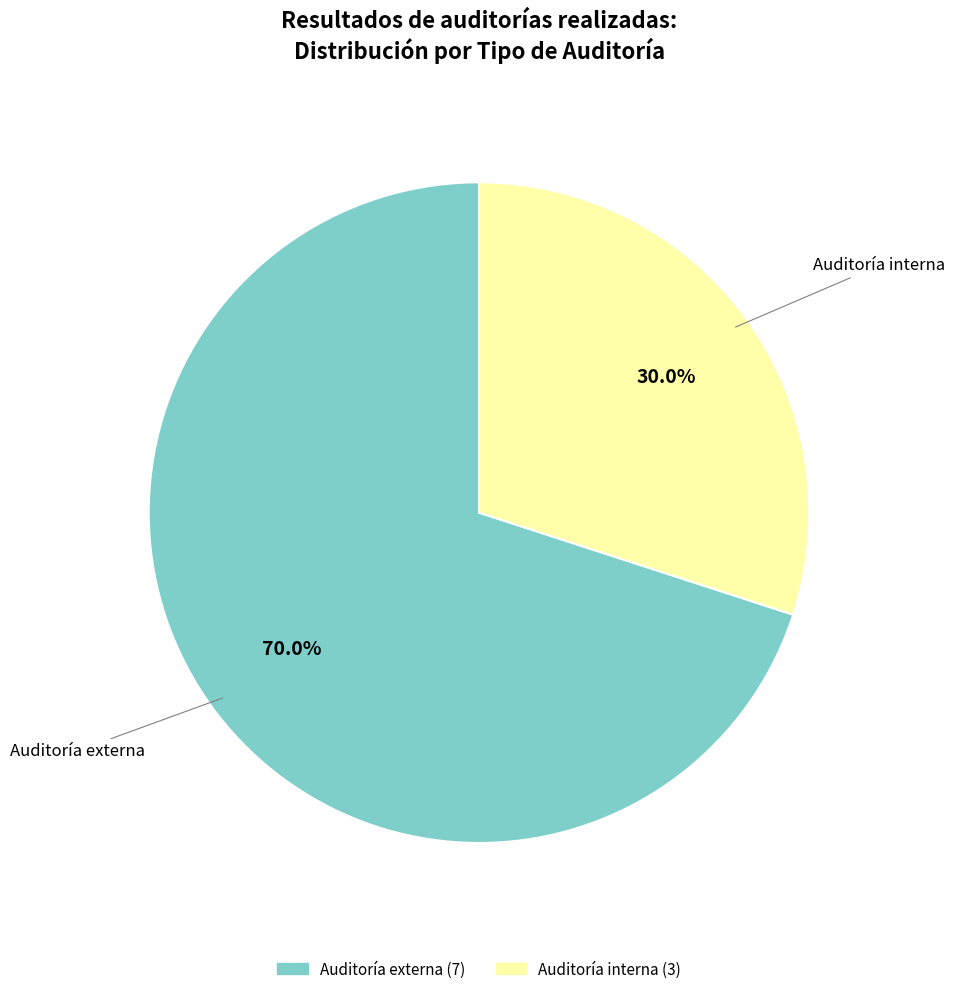

How many segments does this pie chart have?

2